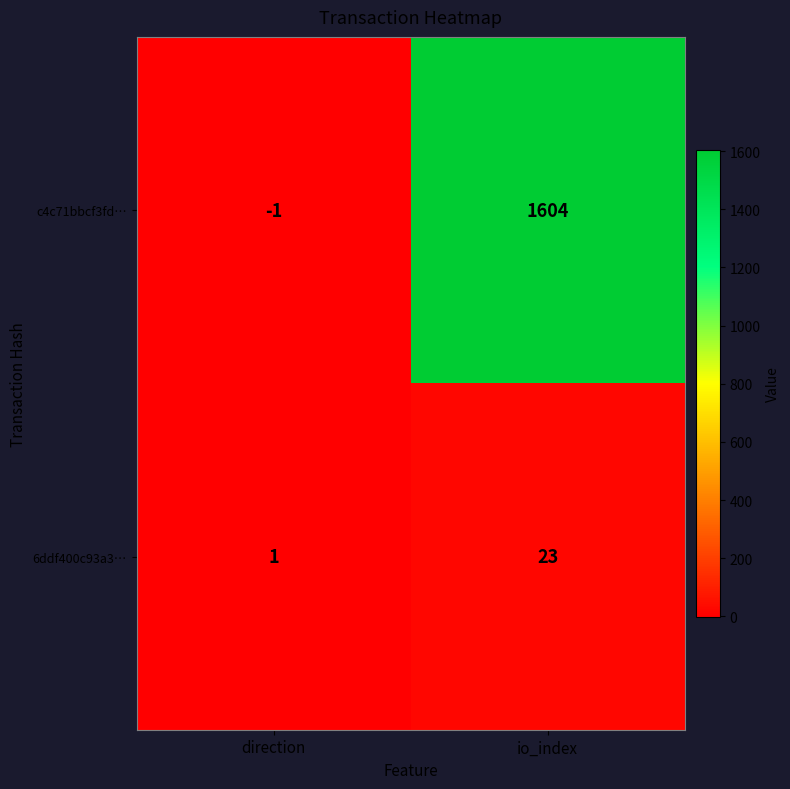

Reading left to right, transcribe all the data shown in this chart.

c4c71bbcf3fd…: direction=-1	io_index=1604
6ddf400c93a3…: direction=1	io_index=23